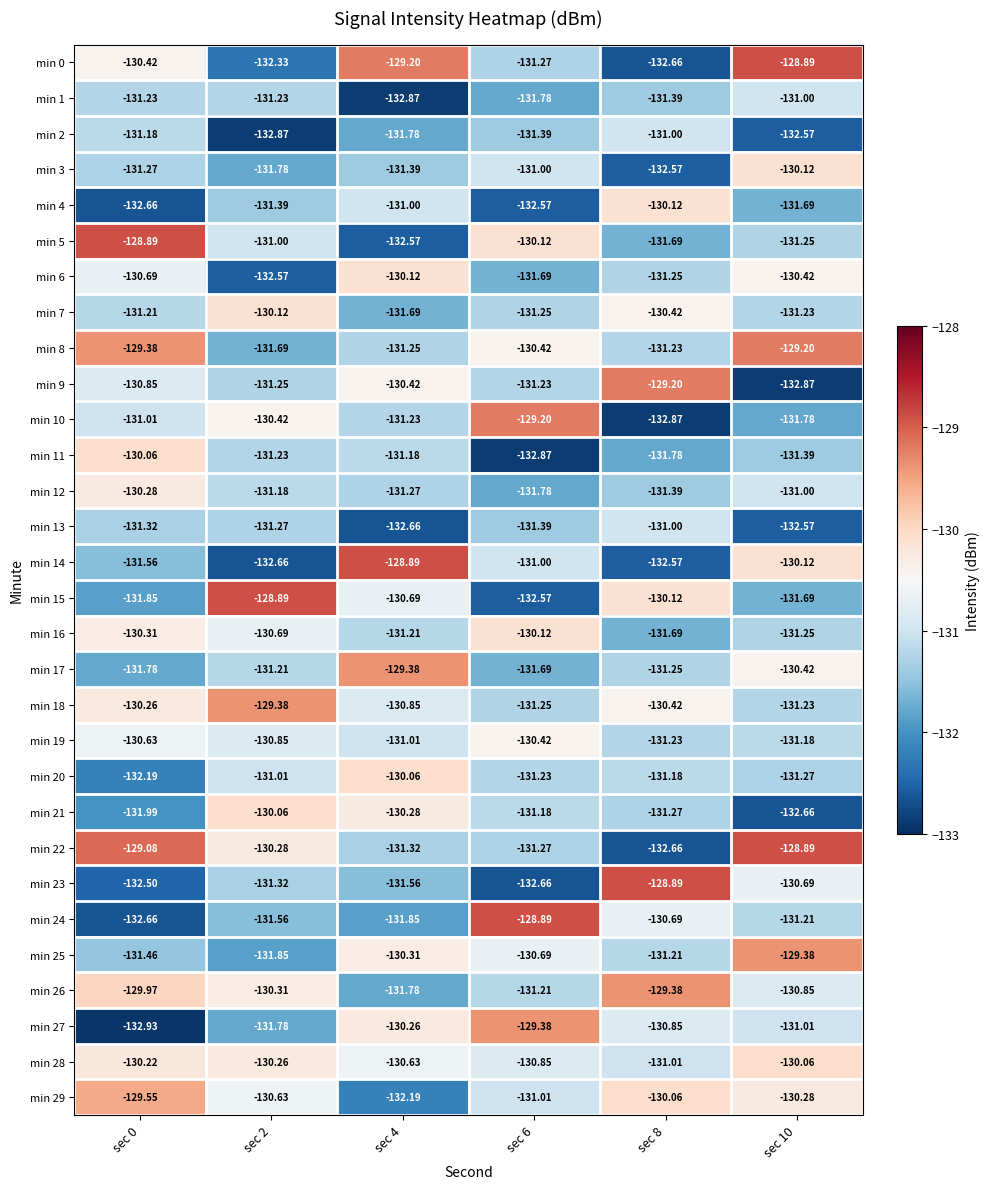

Reading left to right, what are all the values shown in this chart?

min 0: sec 0=-130.4	sec 2=-132.3	sec 4=-129.2	sec 6=-131.3	sec 8=-132.7	sec 10=-128.9
min 1: sec 0=-131.2	sec 2=-131.2	sec 4=-132.9	sec 6=-131.8	sec 8=-131.4	sec 10=-131.0
min 2: sec 0=-131.2	sec 2=-132.9	sec 4=-131.8	sec 6=-131.4	sec 8=-131.0	sec 10=-132.6
min 3: sec 0=-131.3	sec 2=-131.8	sec 4=-131.4	sec 6=-131.0	sec 8=-132.6	sec 10=-130.1
min 4: sec 0=-132.7	sec 2=-131.4	sec 4=-131.0	sec 6=-132.6	sec 8=-130.1	sec 10=-131.7
min 5: sec 0=-128.9	sec 2=-131.0	sec 4=-132.6	sec 6=-130.1	sec 8=-131.7	sec 10=-131.2
min 6: sec 0=-130.7	sec 2=-132.6	sec 4=-130.1	sec 6=-131.7	sec 8=-131.2	sec 10=-130.4
min 7: sec 0=-131.2	sec 2=-130.1	sec 4=-131.7	sec 6=-131.2	sec 8=-130.4	sec 10=-131.2
min 8: sec 0=-129.4	sec 2=-131.7	sec 4=-131.2	sec 6=-130.4	sec 8=-131.2	sec 10=-129.2
min 9: sec 0=-130.8	sec 2=-131.2	sec 4=-130.4	sec 6=-131.2	sec 8=-129.2	sec 10=-132.9
min 10: sec 0=-131.0	sec 2=-130.4	sec 4=-131.2	sec 6=-129.2	sec 8=-132.9	sec 10=-131.8
min 11: sec 0=-130.1	sec 2=-131.2	sec 4=-131.2	sec 6=-132.9	sec 8=-131.8	sec 10=-131.4
min 12: sec 0=-130.3	sec 2=-131.2	sec 4=-131.3	sec 6=-131.8	sec 8=-131.4	sec 10=-131.0
min 13: sec 0=-131.3	sec 2=-131.3	sec 4=-132.7	sec 6=-131.4	sec 8=-131.0	sec 10=-132.6
min 14: sec 0=-131.6	sec 2=-132.7	sec 4=-128.9	sec 6=-131.0	sec 8=-132.6	sec 10=-130.1
min 15: sec 0=-131.8	sec 2=-128.9	sec 4=-130.7	sec 6=-132.6	sec 8=-130.1	sec 10=-131.7
min 16: sec 0=-130.3	sec 2=-130.7	sec 4=-131.2	sec 6=-130.1	sec 8=-131.7	sec 10=-131.2
min 17: sec 0=-131.8	sec 2=-131.2	sec 4=-129.4	sec 6=-131.7	sec 8=-131.2	sec 10=-130.4
min 18: sec 0=-130.3	sec 2=-129.4	sec 4=-130.8	sec 6=-131.2	sec 8=-130.4	sec 10=-131.2
min 19: sec 0=-130.6	sec 2=-130.8	sec 4=-131.0	sec 6=-130.4	sec 8=-131.2	sec 10=-131.2
min 20: sec 0=-132.2	sec 2=-131.0	sec 4=-130.1	sec 6=-131.2	sec 8=-131.2	sec 10=-131.3
min 21: sec 0=-132.0	sec 2=-130.1	sec 4=-130.3	sec 6=-131.2	sec 8=-131.3	sec 10=-132.7
min 22: sec 0=-129.1	sec 2=-130.3	sec 4=-131.3	sec 6=-131.3	sec 8=-132.7	sec 10=-128.9
min 23: sec 0=-132.5	sec 2=-131.3	sec 4=-131.6	sec 6=-132.7	sec 8=-128.9	sec 10=-130.7
min 24: sec 0=-132.7	sec 2=-131.6	sec 4=-131.8	sec 6=-128.9	sec 8=-130.7	sec 10=-131.2
min 25: sec 0=-131.5	sec 2=-131.8	sec 4=-130.3	sec 6=-130.7	sec 8=-131.2	sec 10=-129.4
min 26: sec 0=-130.0	sec 2=-130.3	sec 4=-131.8	sec 6=-131.2	sec 8=-129.4	sec 10=-130.8
min 27: sec 0=-132.9	sec 2=-131.8	sec 4=-130.3	sec 6=-129.4	sec 8=-130.8	sec 10=-131.0
min 28: sec 0=-130.2	sec 2=-130.3	sec 4=-130.6	sec 6=-130.8	sec 8=-131.0	sec 10=-130.1
min 29: sec 0=-129.6	sec 2=-130.6	sec 4=-132.2	sec 6=-131.0	sec 8=-130.1	sec 10=-130.3